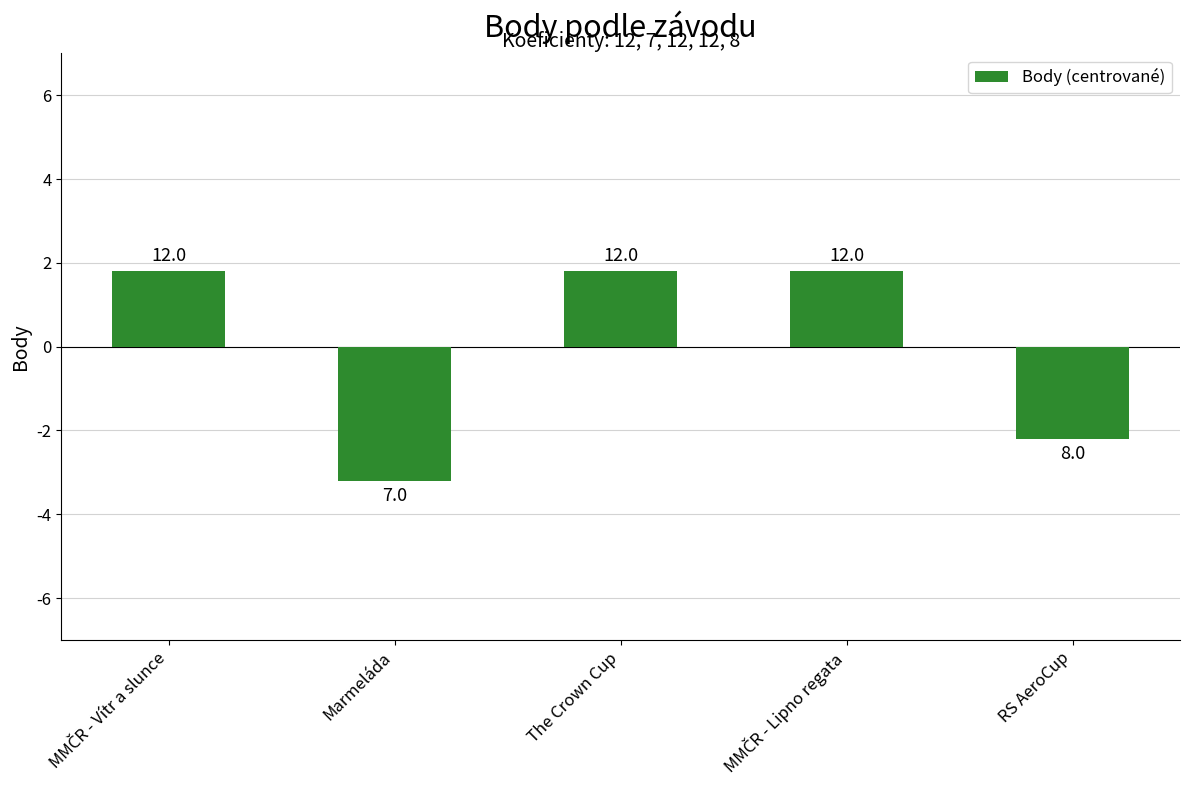

Reading right to left, list all the values displayed in this chart.

RS AeroCup=-2.2	MMČR - Lipno regata=1.8	The Crown Cup=1.8	Marmeláda=-3.2	MMČR - Vítr a slunce=1.8